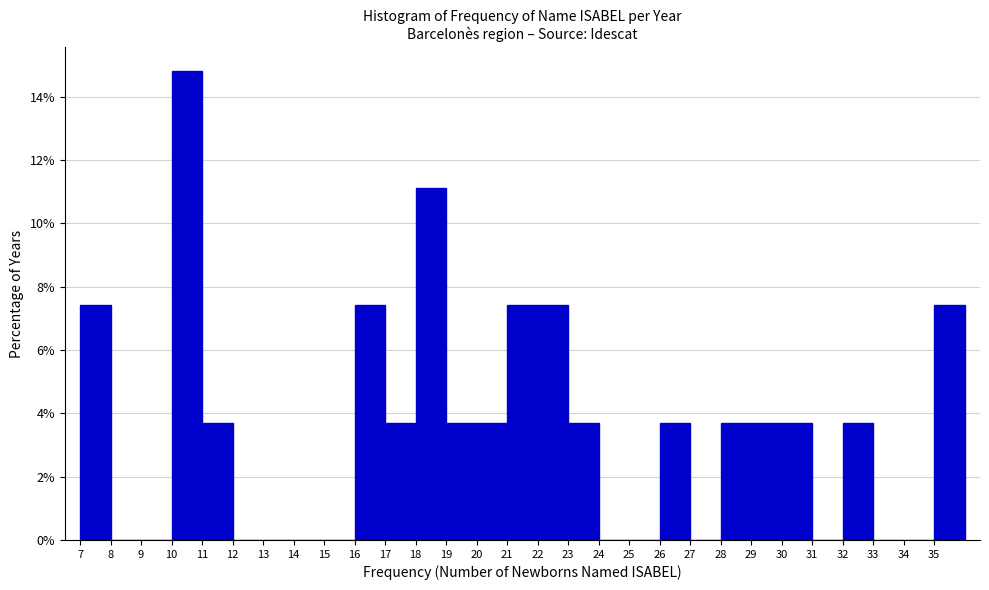

Reading left to right, transcribe this chart: for each bar, give the range it covers on the x-axis and its height. The values are not printed on the chart, so give them approximately, as read against the axis.

7 to 8: 7.4
8 to 9: 0
9 to 10: 0
10 to 11: 14.8
11 to 12: 3.8
12 to 13: 0
13 to 14: 0
14 to 15: 0
15 to 16: 0
16 to 17: 7.4
17 to 18: 3.8
18 to 19: 11.2
19 to 20: 3.8
20 to 21: 3.8
21 to 22: 7.4
22 to 23: 7.4
23 to 24: 3.8
24 to 25: 0
25 to 26: 0
26 to 27: 3.8
27 to 28: 0
28 to 29: 3.8
29 to 30: 3.8
30 to 31: 3.8
31 to 32: 0
32 to 33: 3.8
33 to 34: 0
34 to 35: 0
35 to 36: 7.4